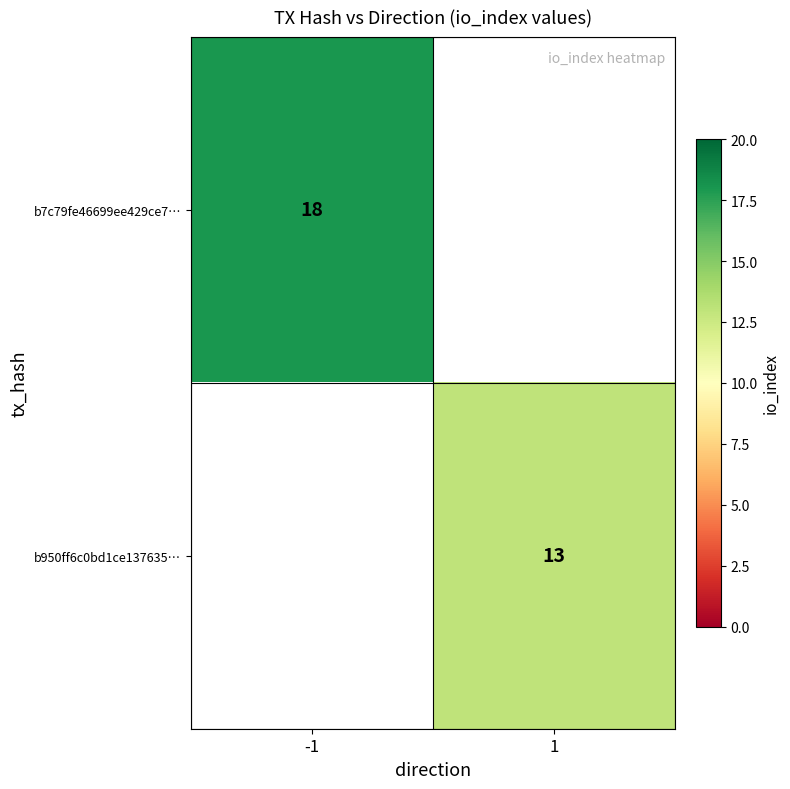

Is it true that b7c79fe46699ee429ce7… equals 18 at -1?

True